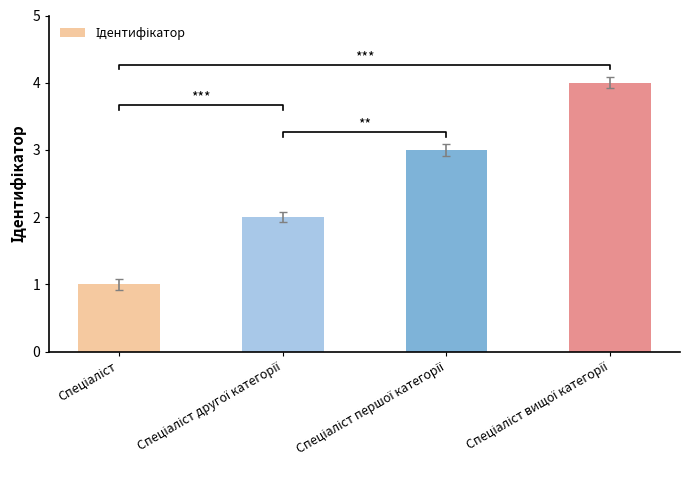

Rank the categories by value from highest to lowest.

Спеціаліст вищої категорії, Спеціаліст першої категорії, Спеціаліст другої категорії, Спеціаліст